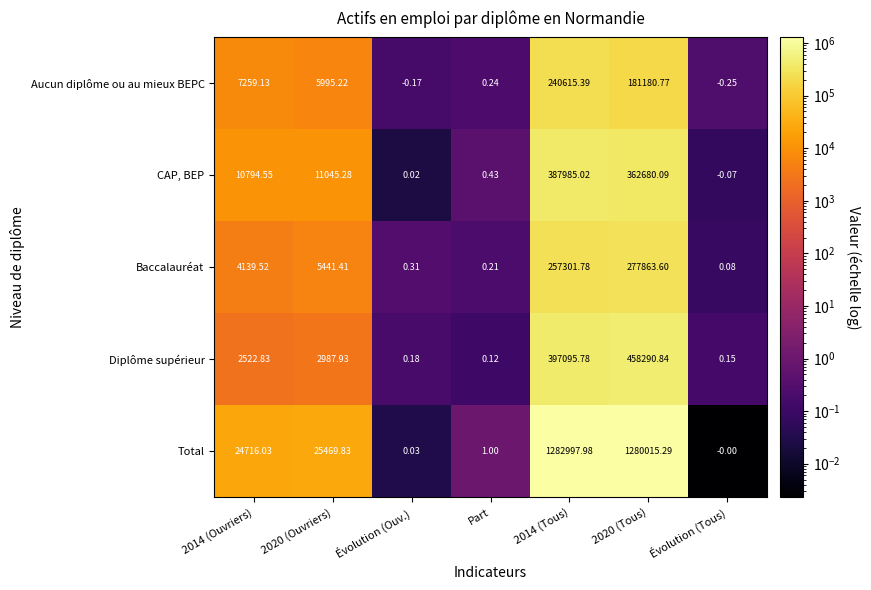

How many values in the Aucun diplôme ou au mieux BEPC series exceed 5995?

4